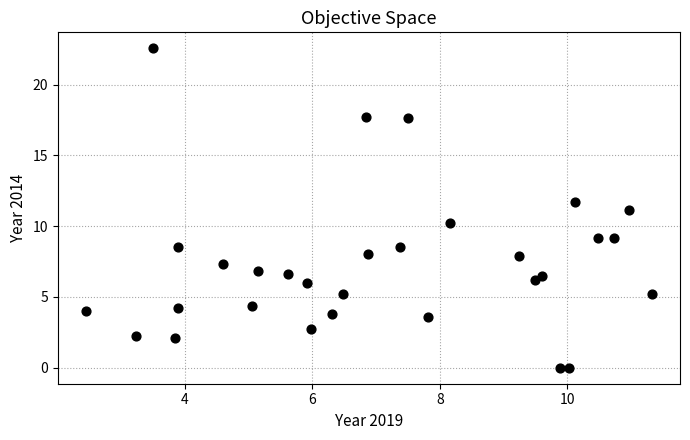

What is the range of Y values (max minus min)?

22.6